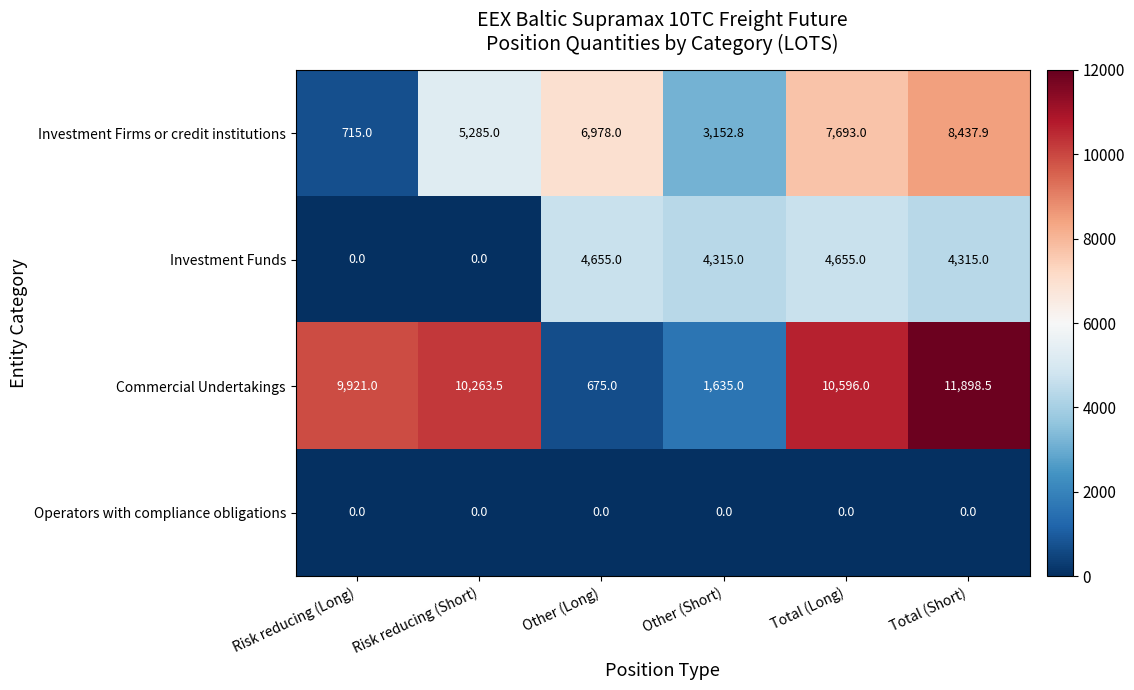

Reading left to right, extract all data points from this chart.

Investment Firms or credit institutions: Risk reducing (Long)=715.0	Risk reducing (Short)=5285.0	Other (Long)=6978.0	Other (Short)=3152.8	Total (Long)=7693.0	Total (Short)=8437.9
Investment Funds: Risk reducing (Long)=0.0	Risk reducing (Short)=0.0	Other (Long)=4655.0	Other (Short)=4315.0	Total (Long)=4655.0	Total (Short)=4315.0
Commercial Undertakings: Risk reducing (Long)=9921.0	Risk reducing (Short)=10263.5	Other (Long)=675.0	Other (Short)=1635.0	Total (Long)=10596.0	Total (Short)=11898.5
Operators with compliance obligations: Risk reducing (Long)=0.0	Risk reducing (Short)=0.0	Other (Long)=0.0	Other (Short)=0.0	Total (Long)=0.0	Total (Short)=0.0